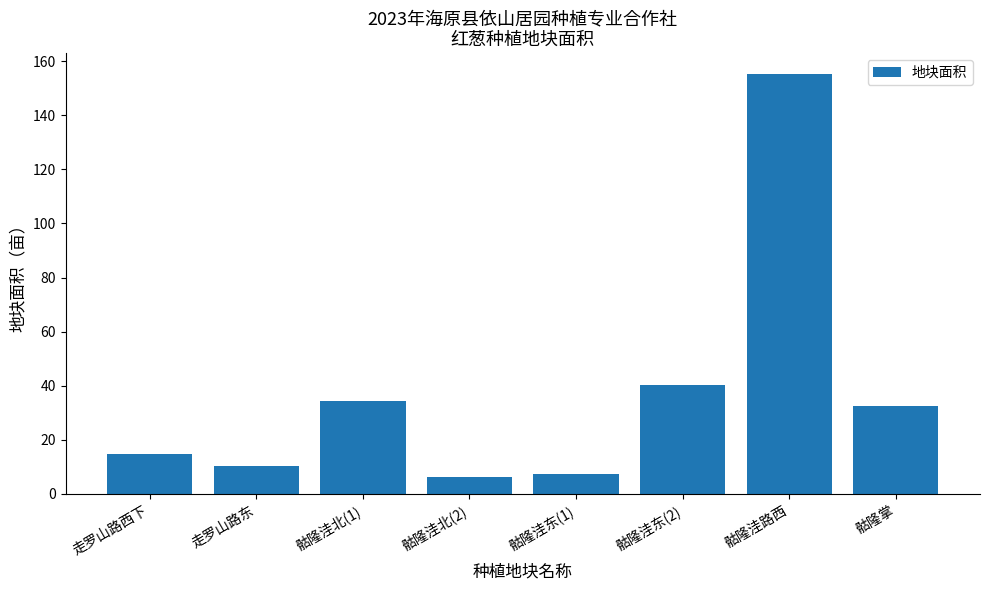

Between 骷隆洼北(2) and 走罗山路东, which is larger?

走罗山路东